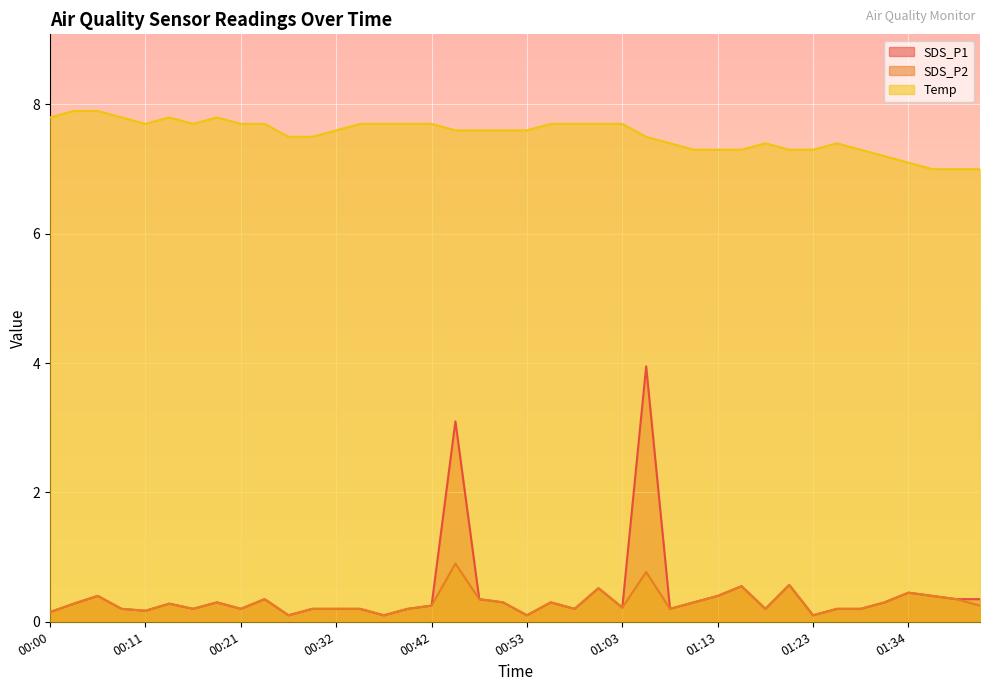

Which category has the highest value across all series?

00:03